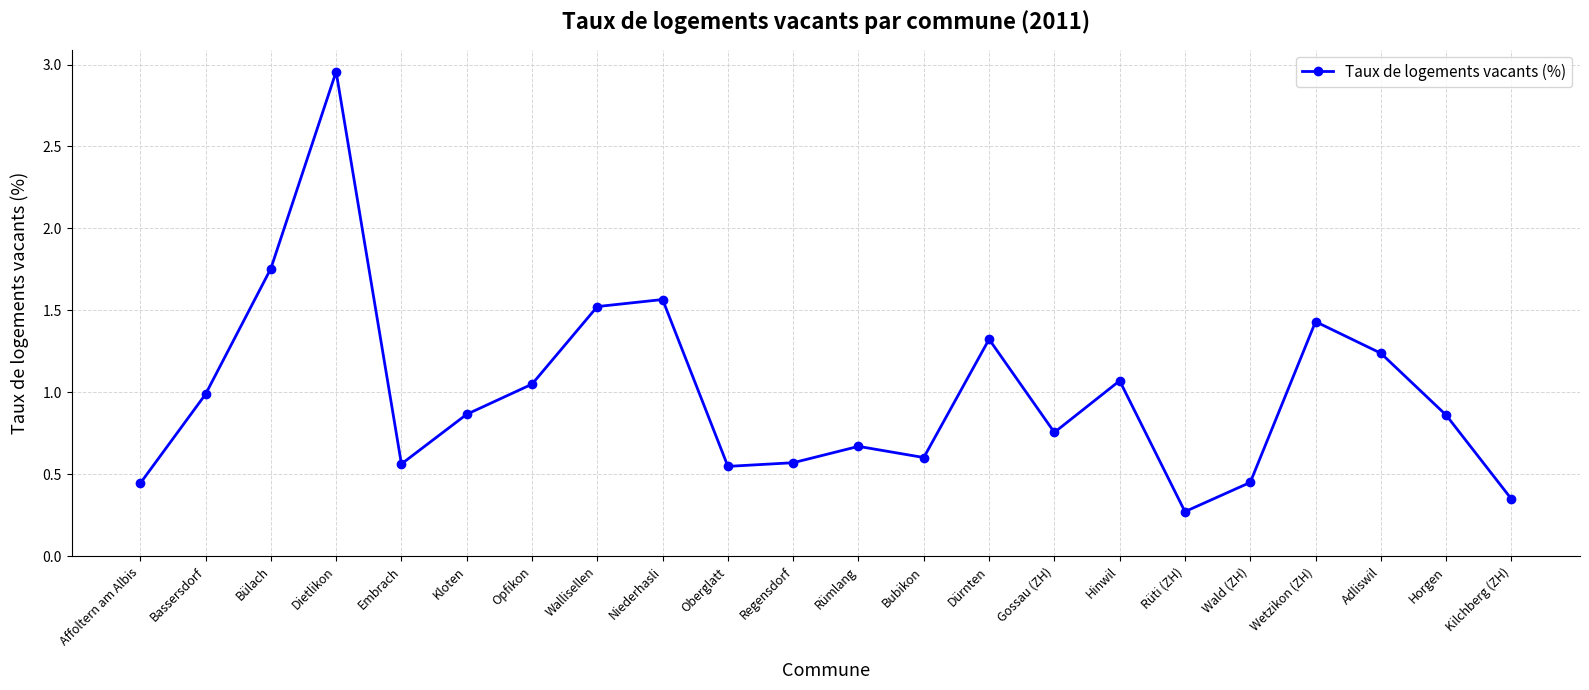

What is the difference between the maximum and minimum values?

2.7